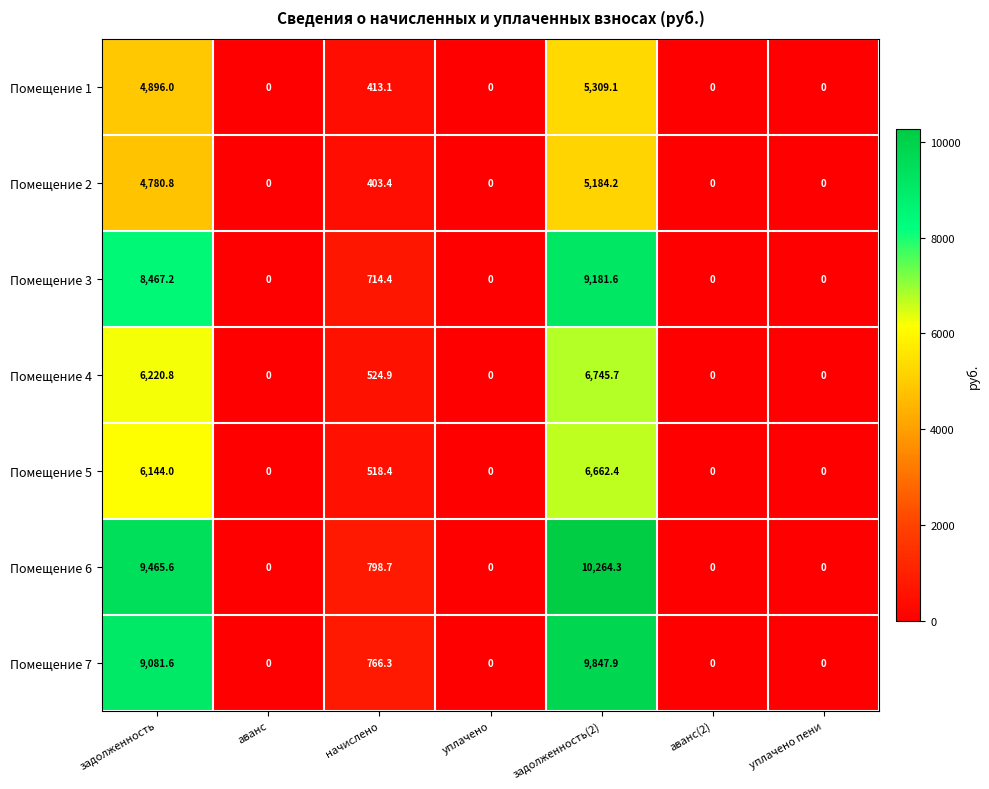

Count the number of data series in this chart.

7